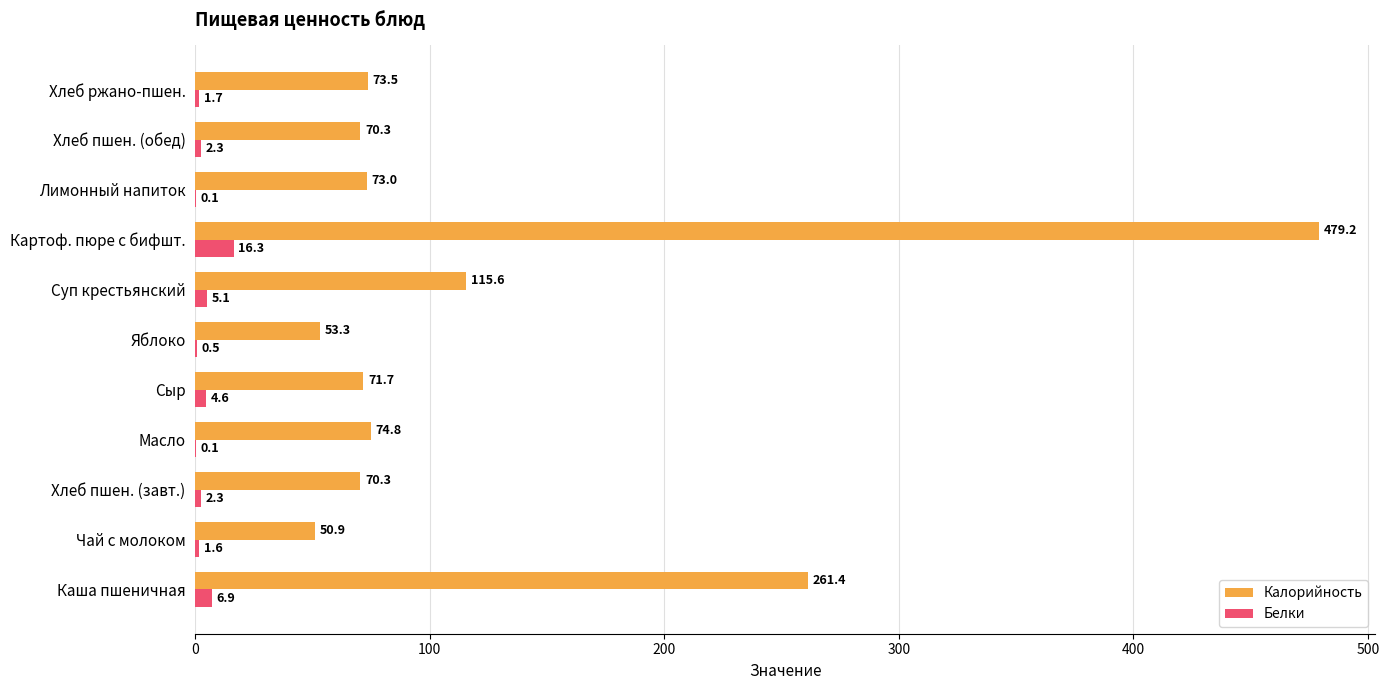

How many data points does each series have?

11